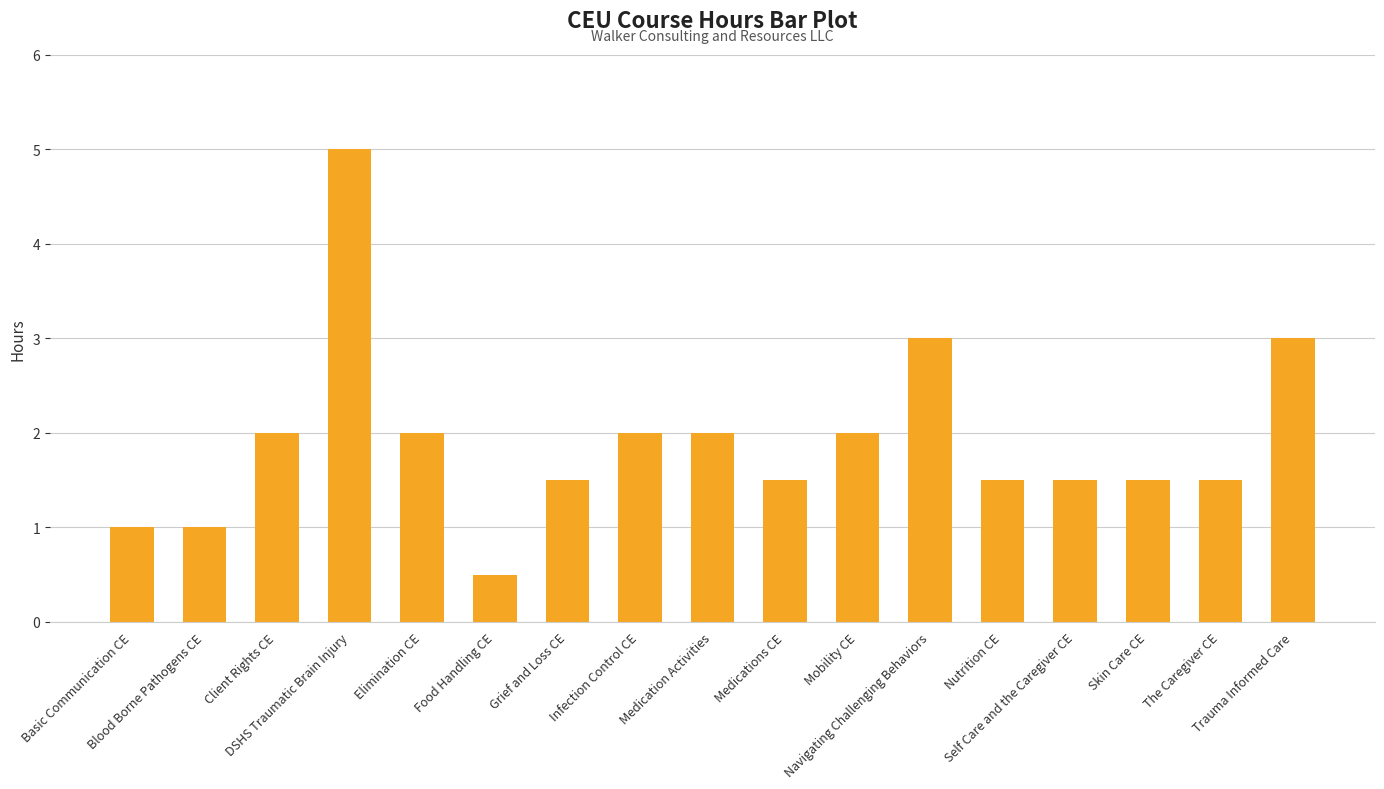

The value at Food Handling CE is 0.5. True or false?

True